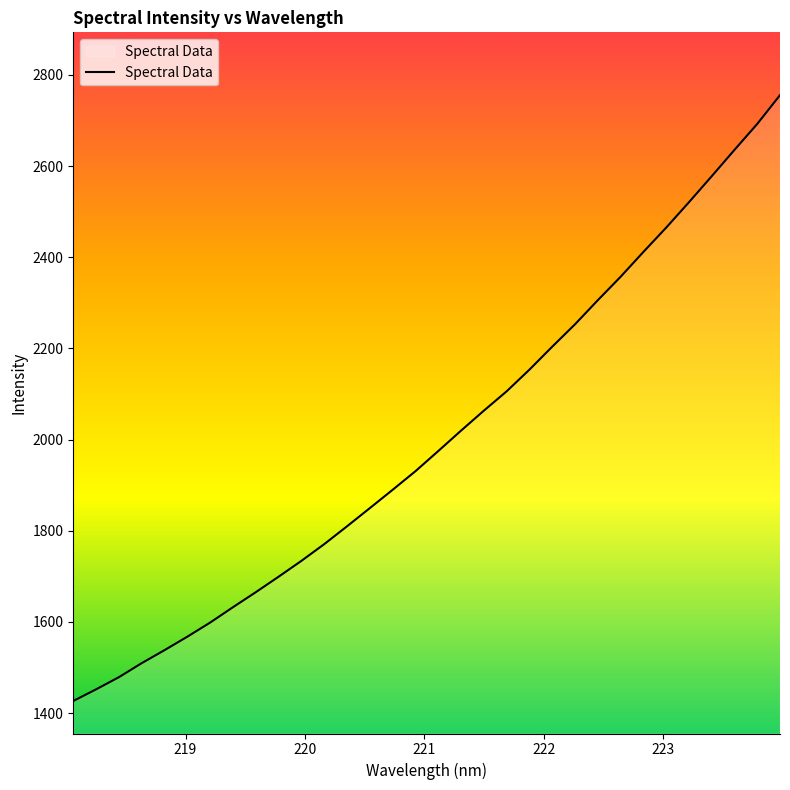

Does the chart display data point markers on the line(s)?

No